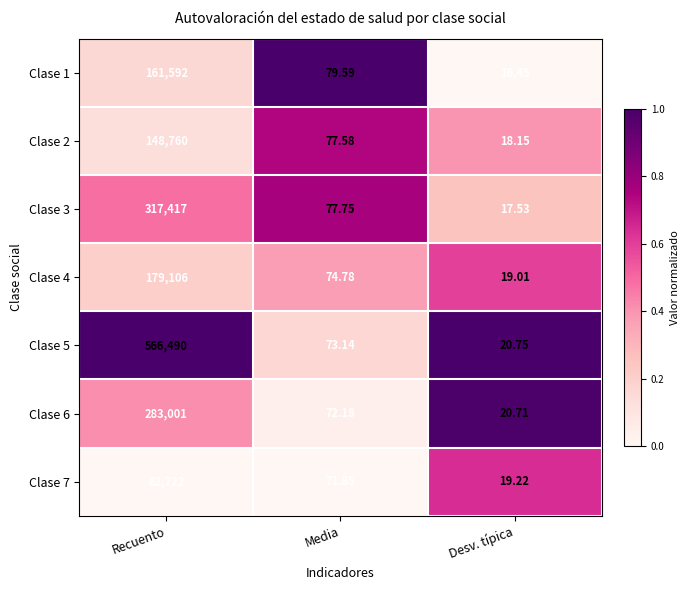

What is the difference between the highest and lowest values at Recuento?

483768.0